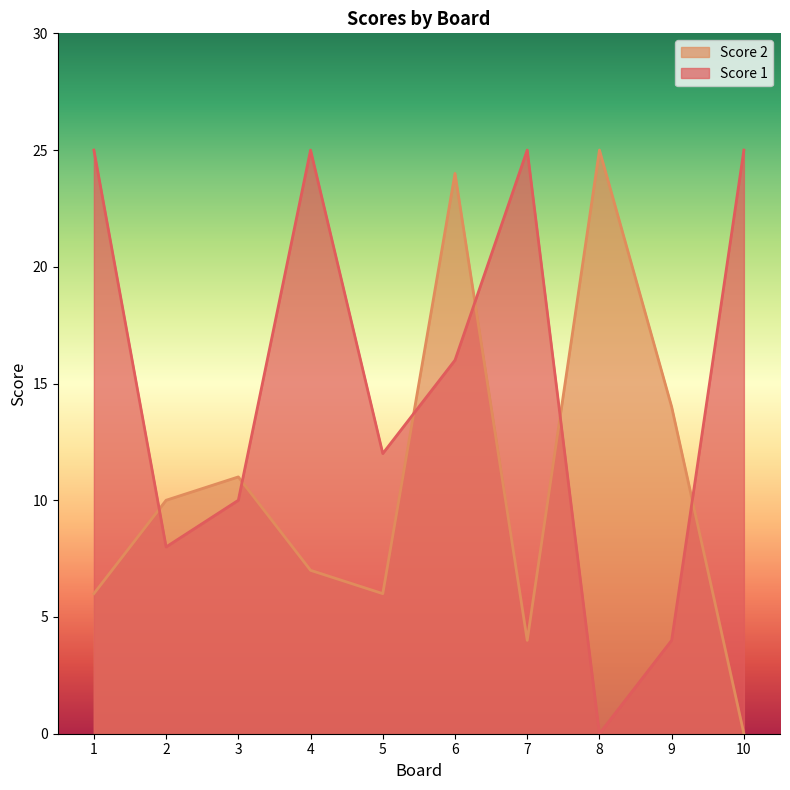

Does the chart have visible grid lines?

No